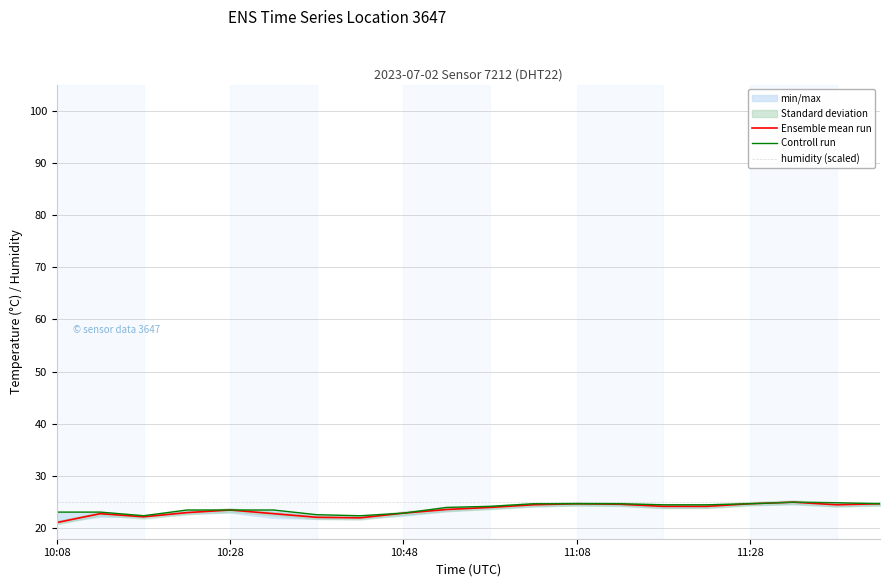

What is the maximum value for Ensemble mean run?

25.0